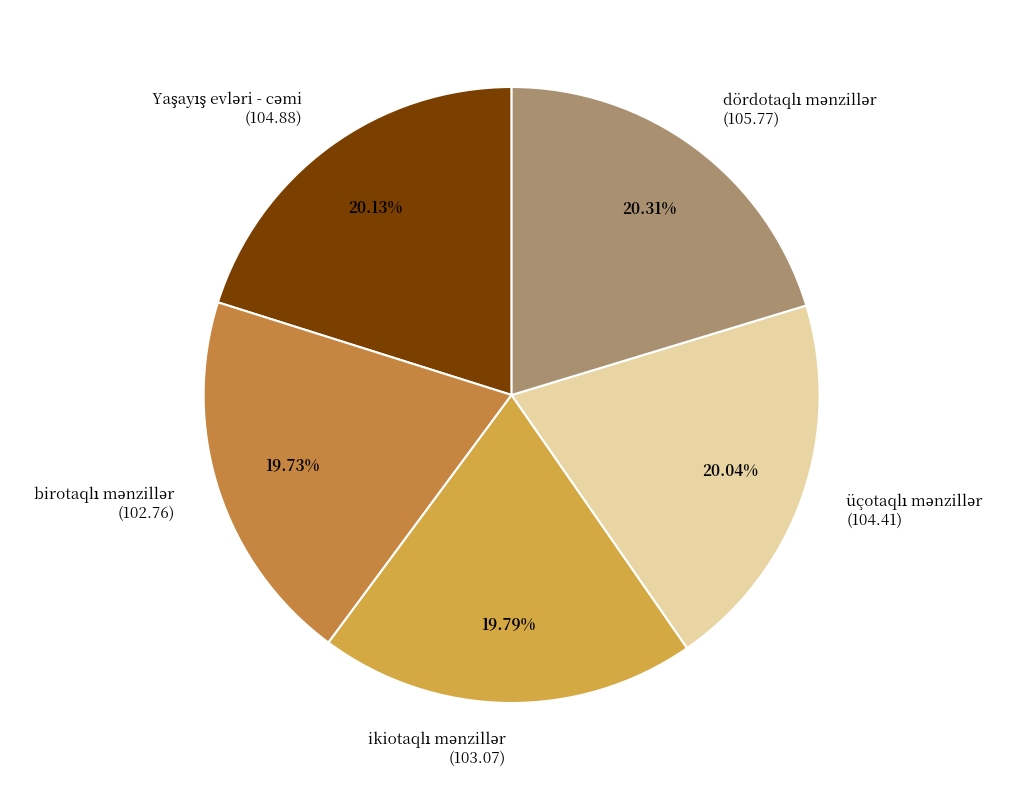

Does any single category account for the majority?

No